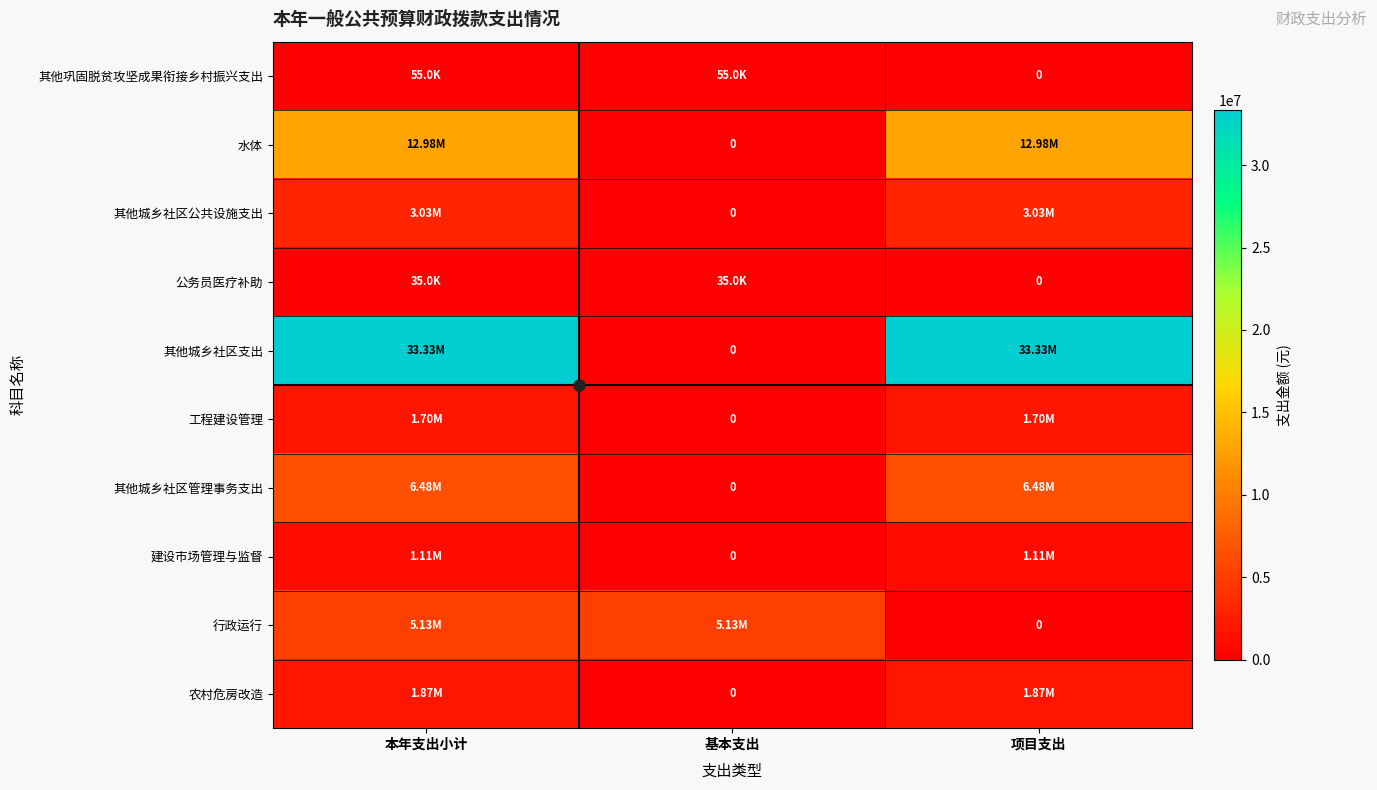

What is the sum of all 其他巩固脱贫攻坚成果衔接乡村振兴支出 values?

110000.0